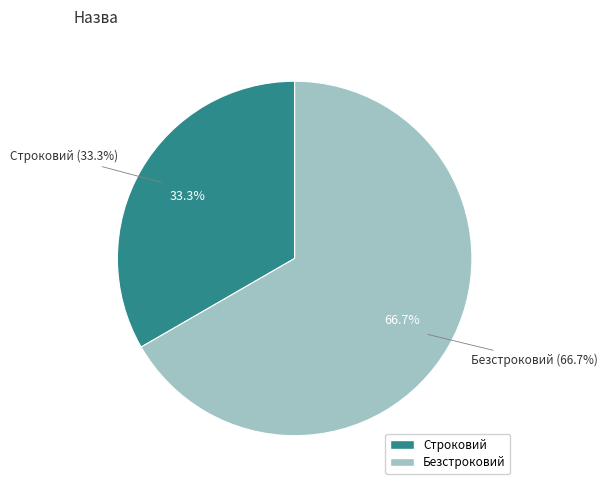

Does any single category account for the majority?

Yes